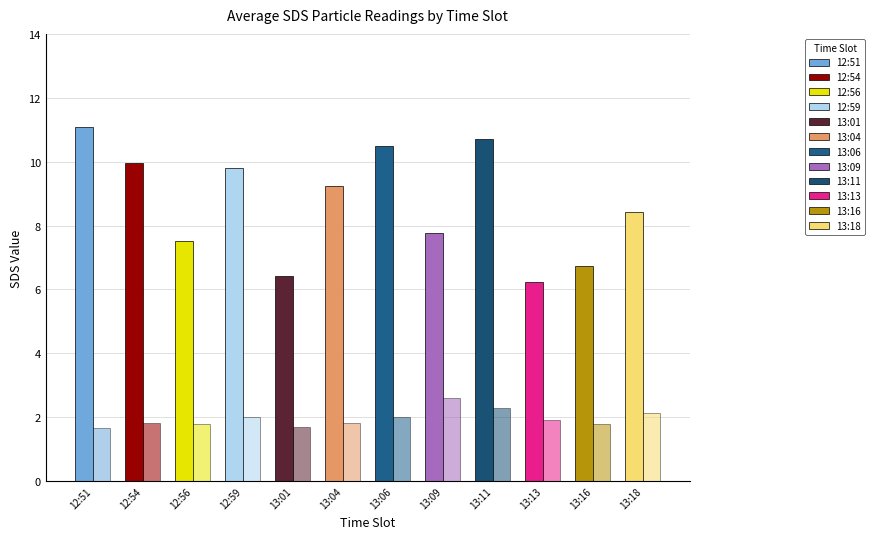

What is the lowest value of the SDS_P2 series?

1.7